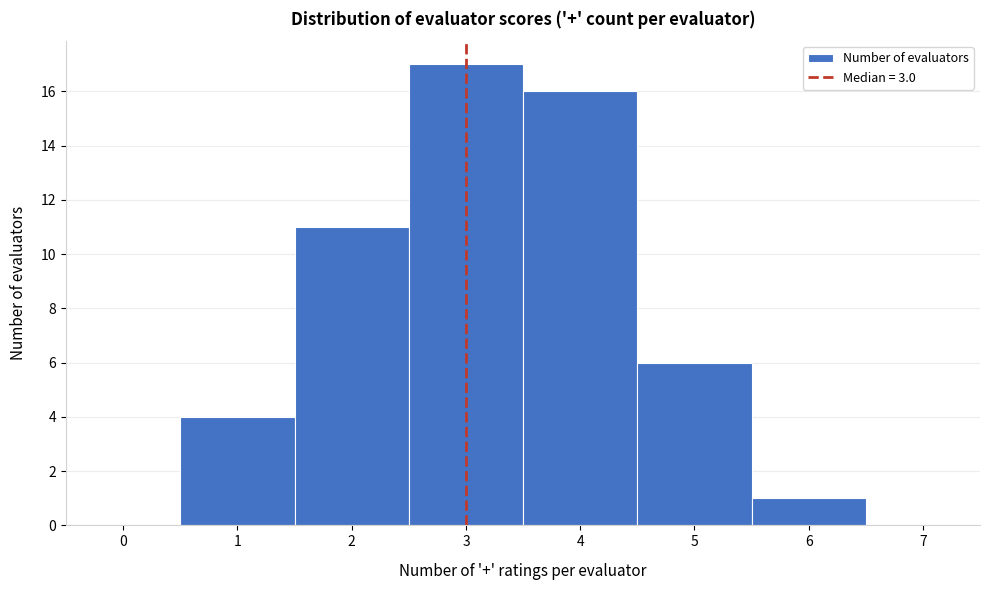

Over which range of the x-axis is the bar tallest?

2.5 to 3.5